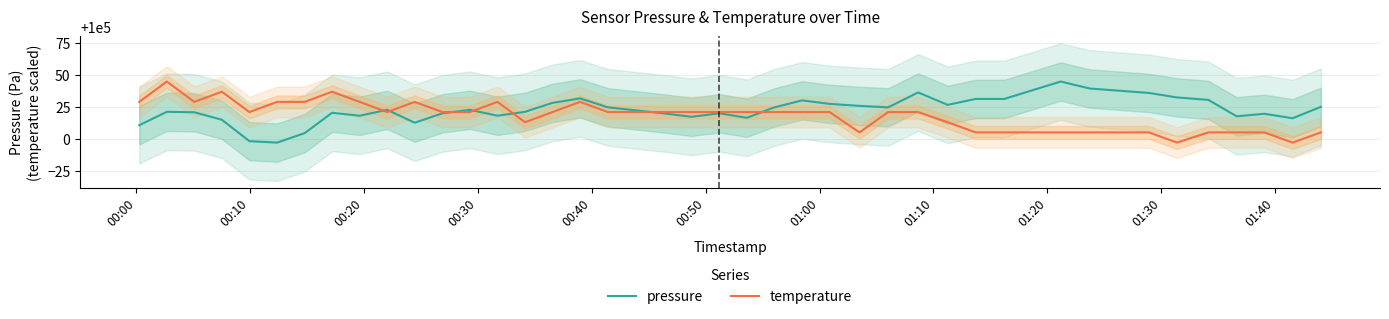

What is the maximum value for temperature?

100044.6